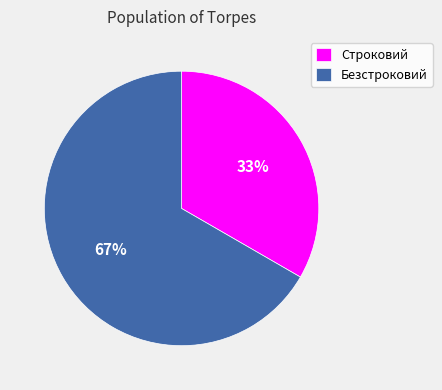

What is the ratio of the value at Безстроковий to the value at Строковий?

2.0